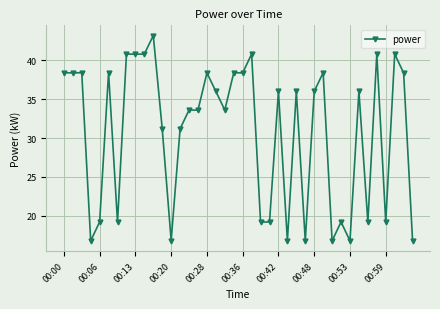

How many categories are shown in the chart?

40